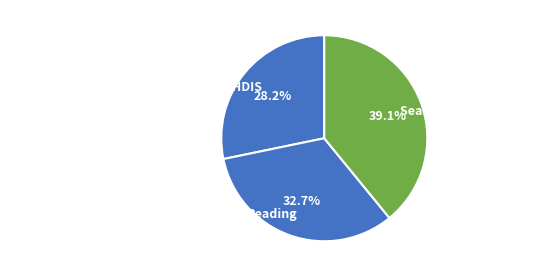

How many slices are in this pie chart?

3